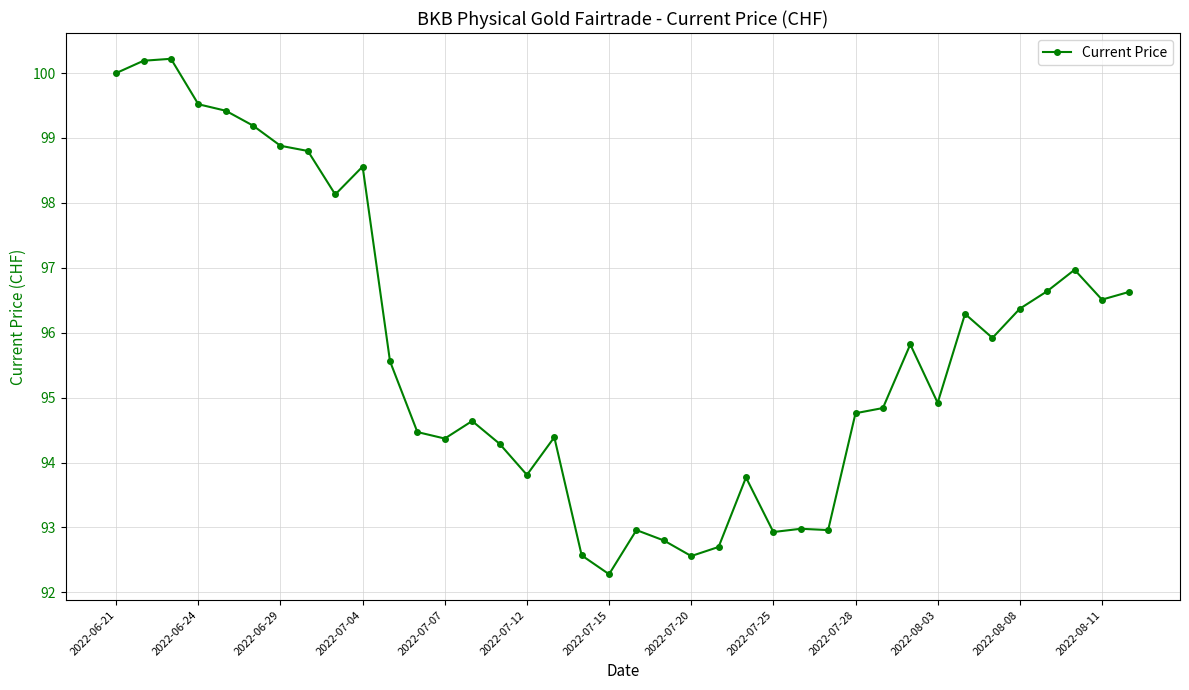

How many lines are shown in the chart?

1